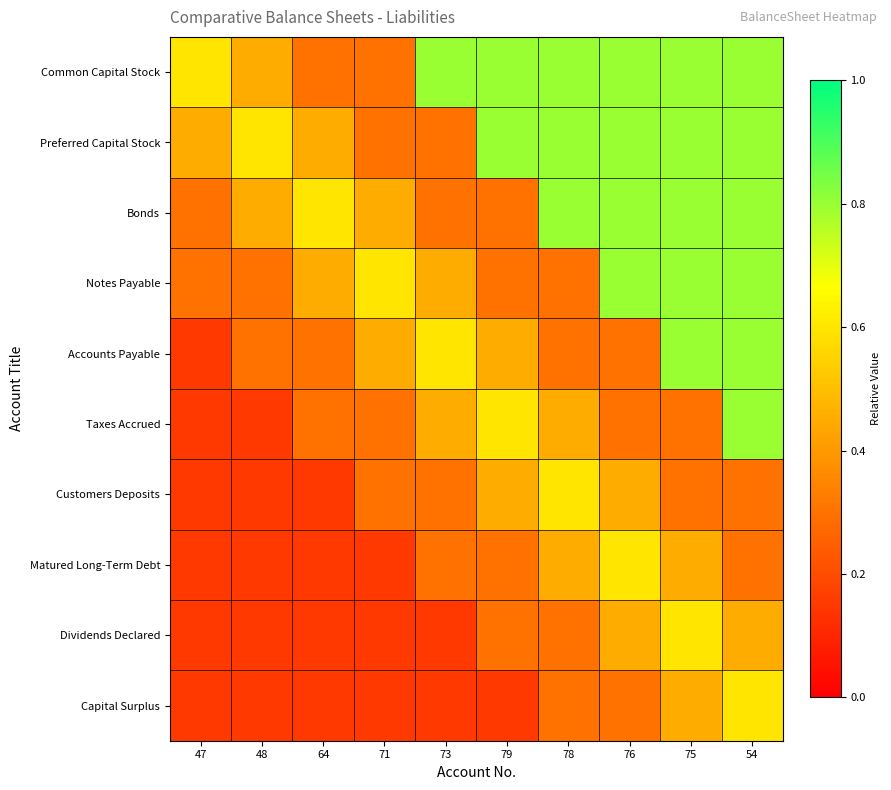

Which label corresponds to the largest value in the chart?

73